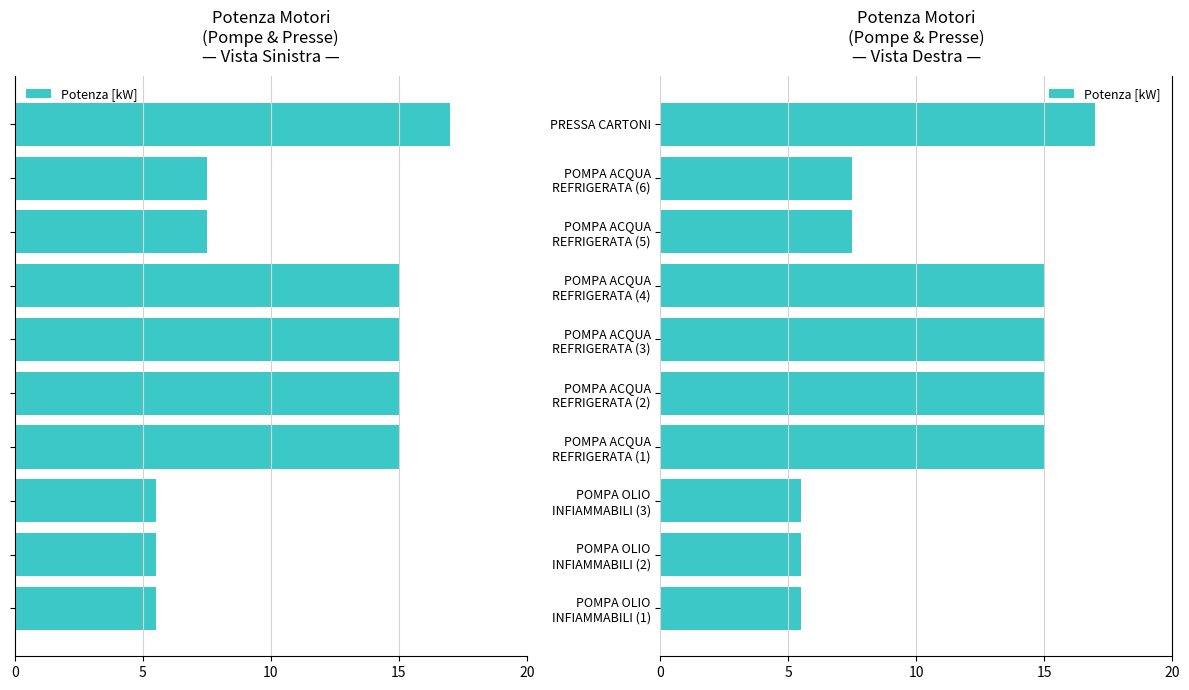

What is the difference between the second highest and second lowest values?

9.5